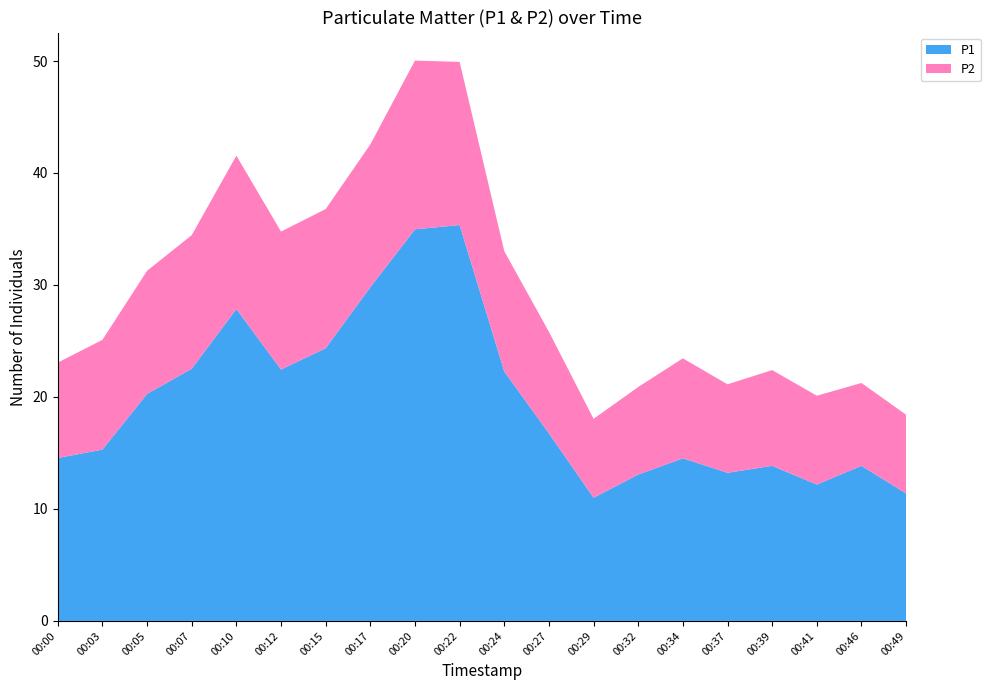

Reading left to right, extract all data points from this chart.

P1: 14.6	15.3	20.3	22.5	27.9	22.4	24.4	29.8	35.0	35.4	22.3	16.8	11.0	13.1	14.5	13.2	13.8	12.2	13.8	11.4
P2: 8.5	9.8	11.0	11.9	13.7	12.3	12.4	12.8	15.1	14.6	10.8	9.1	7.0	7.8	8.9	7.9	8.6	7.9	7.4	7.0